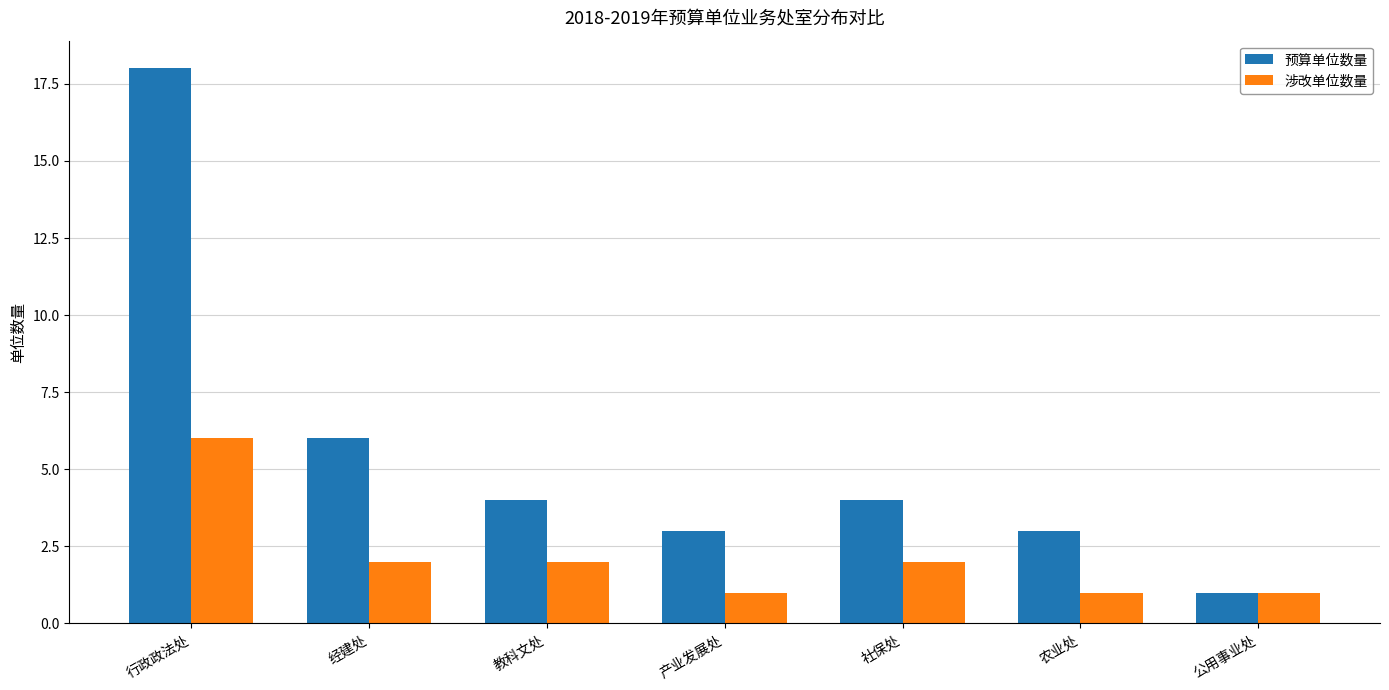

Which category has the highest value in the 涉改单位数量 series?

行政政法处